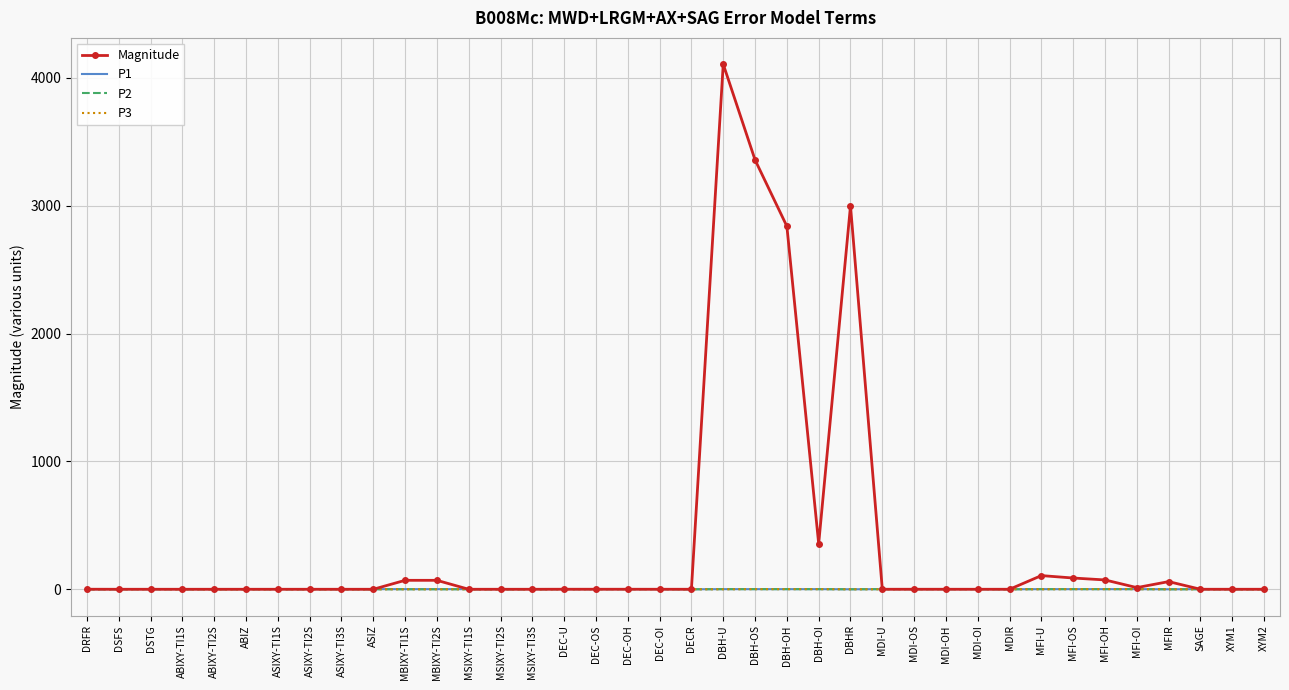

The value of P3 at SAGE is 0.0. True or false?

True